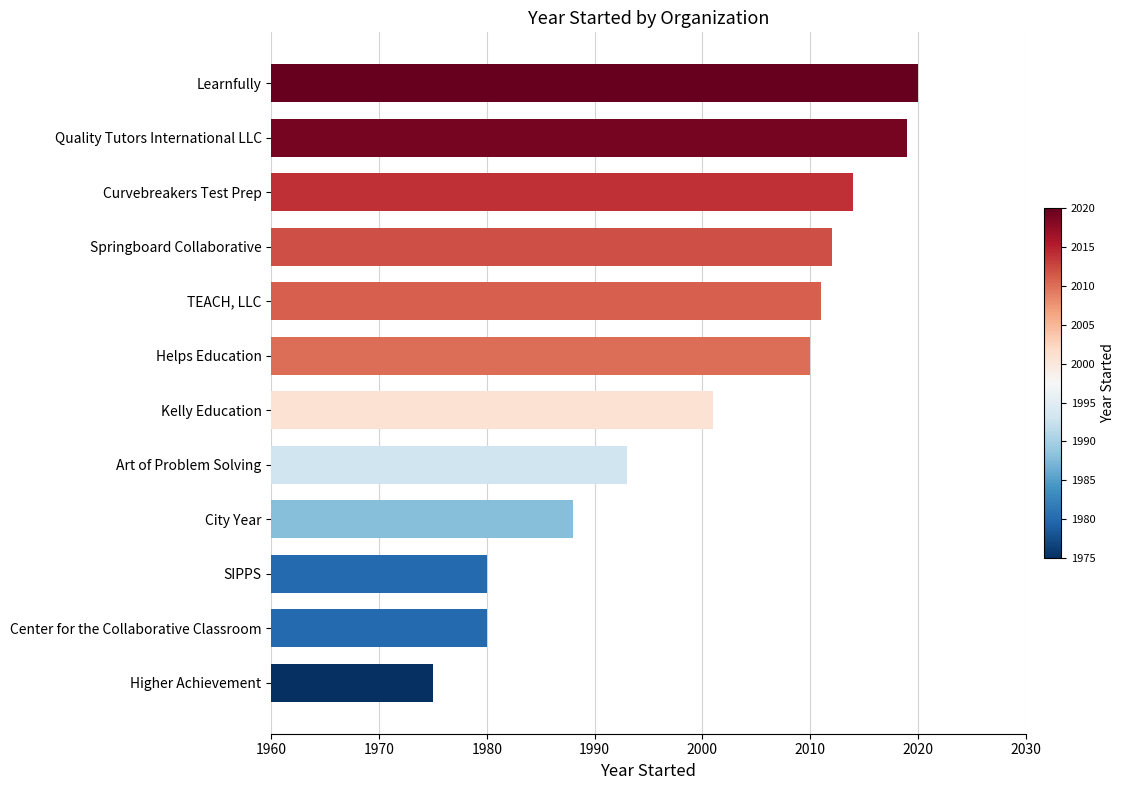

The value at Learnfully is 2900. True or false?

False